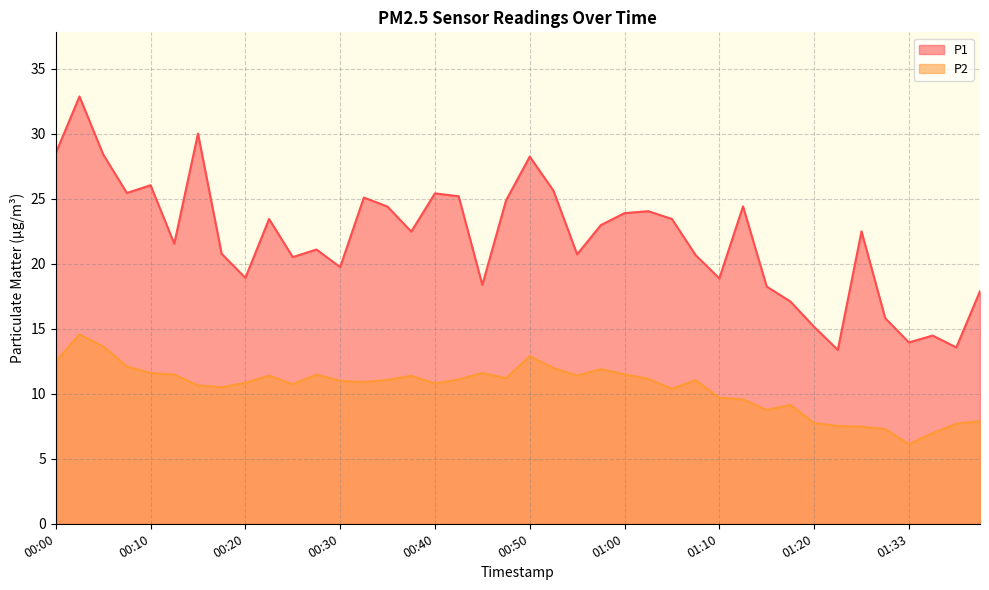

Which series changed the most between 00:13 and 00:35?

P1